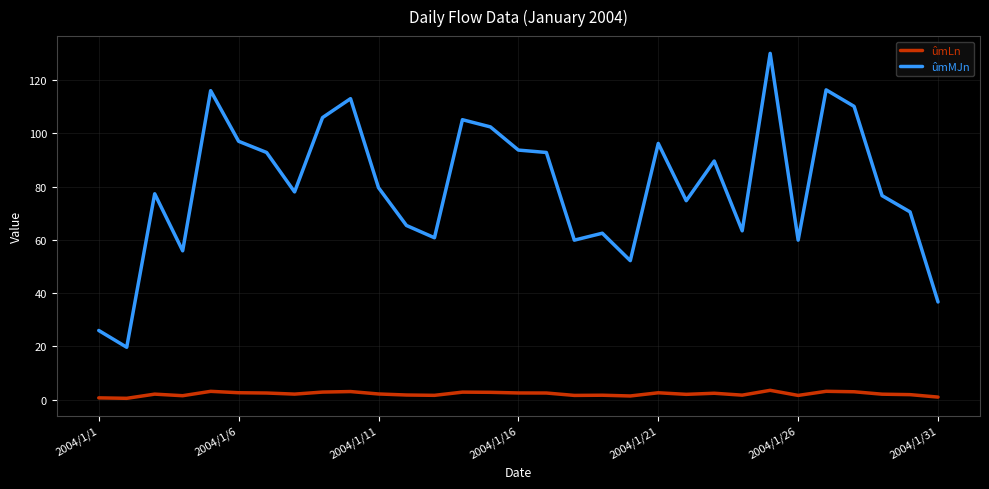

At how many categories does at least one series exceed 67?

20